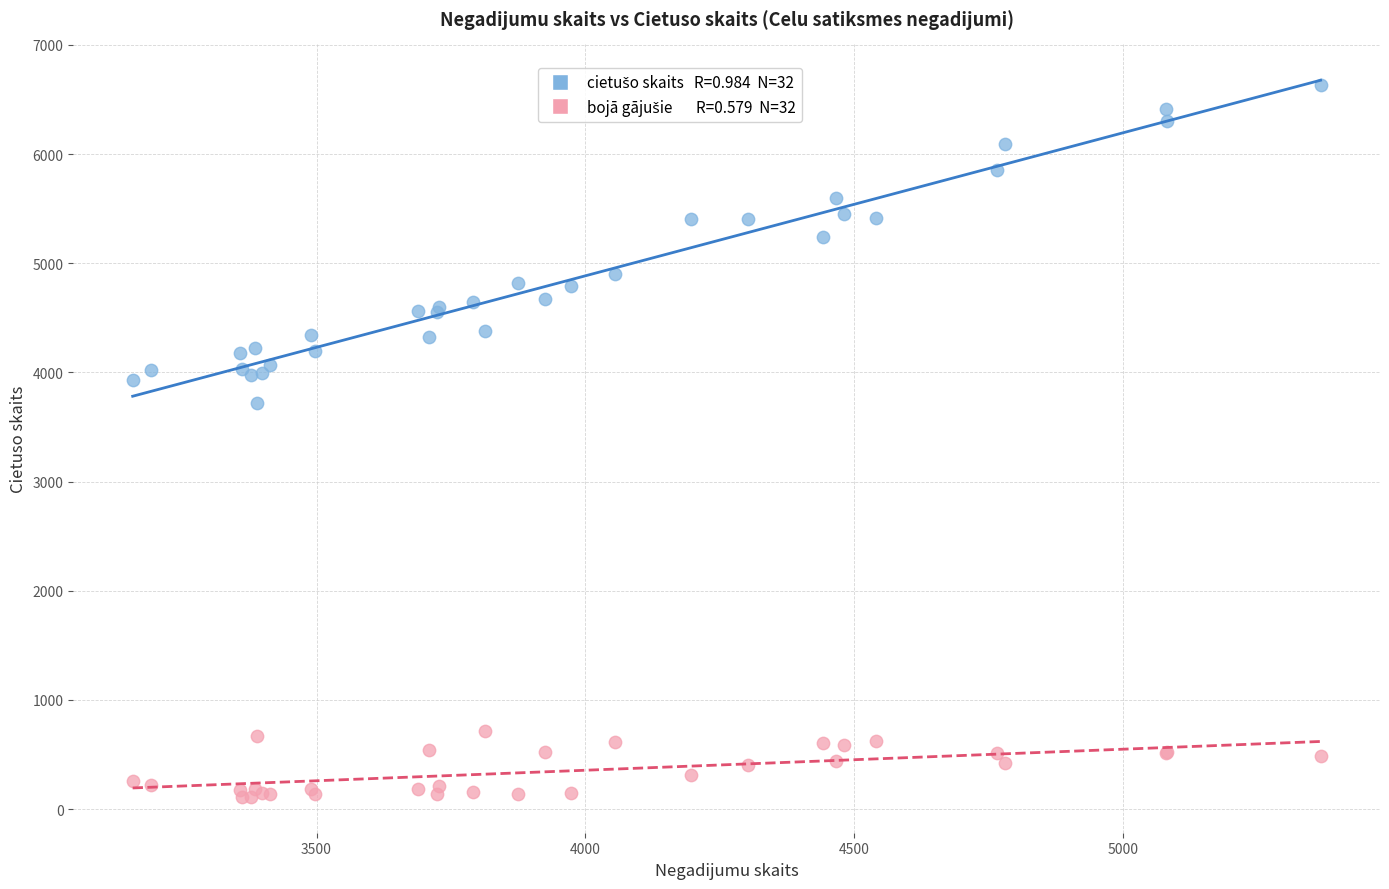

Across all series, what Y value is closest to 3372?

3721